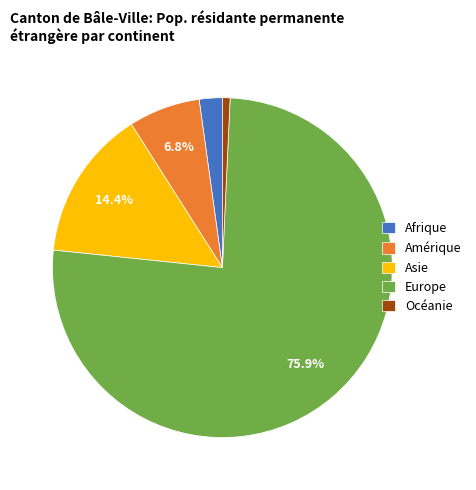

Does any single category account for the majority?

Yes